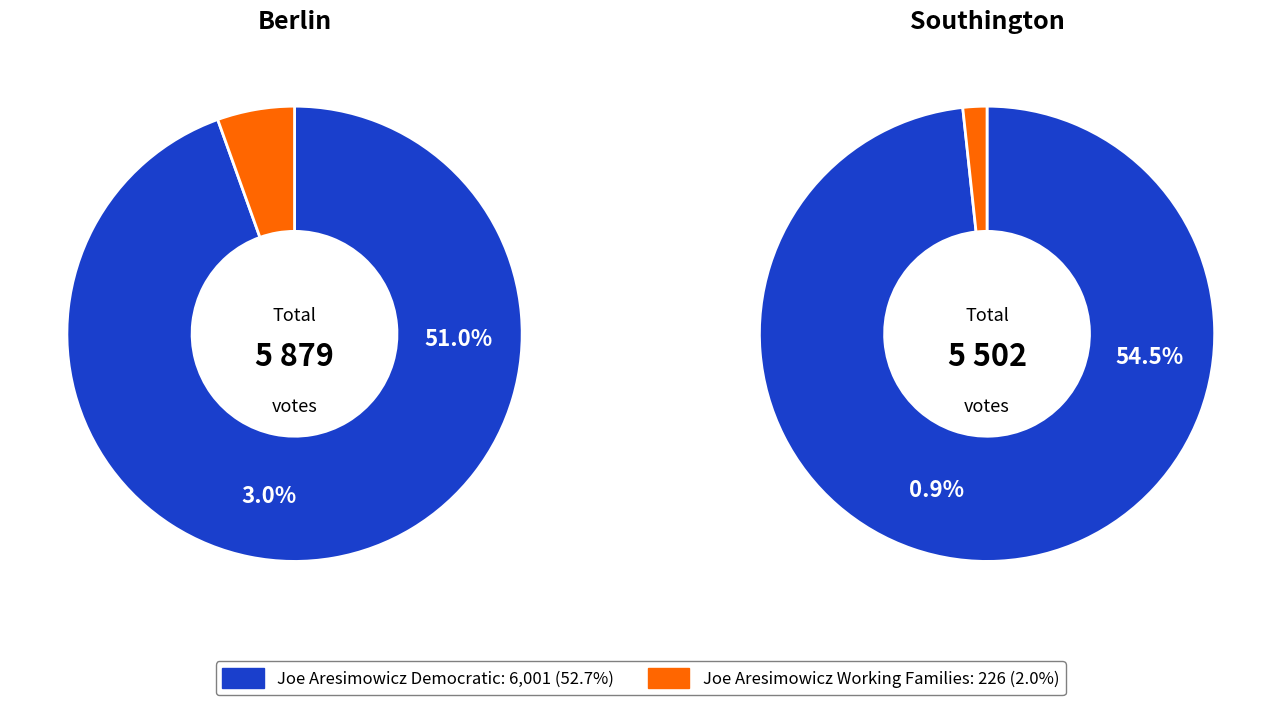

What is the difference between the highest and lowest values at Berlin?

2827